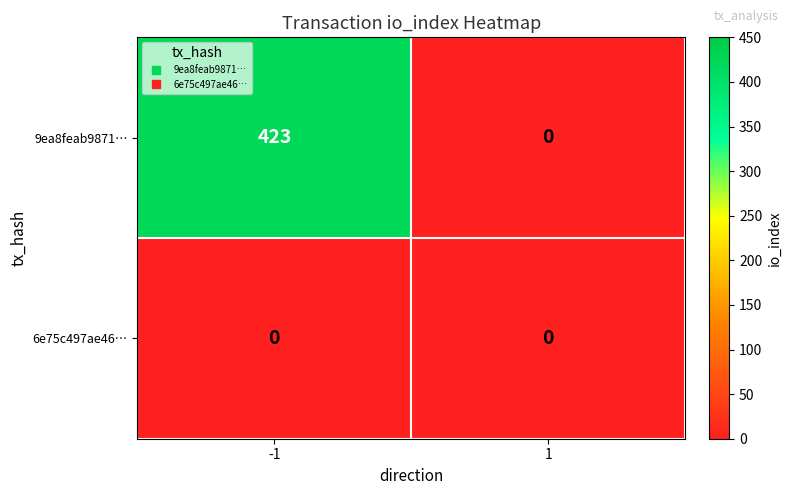

Which series changed the most between -1 and 1?

9ea8feab9871…